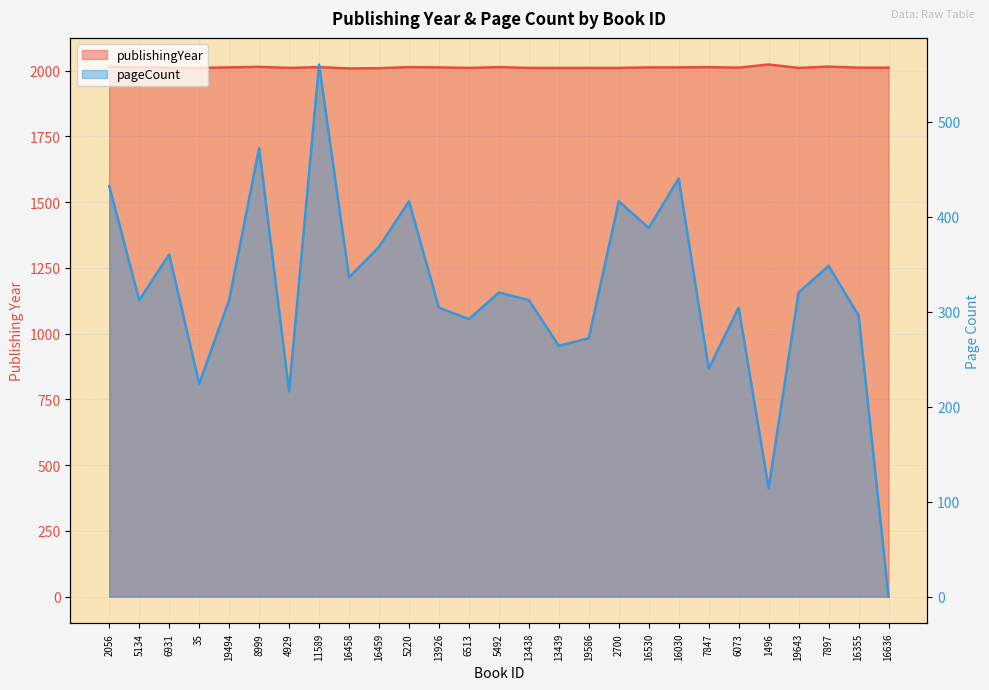

True or false: pageCount has more than 0 interior local peaks.

True